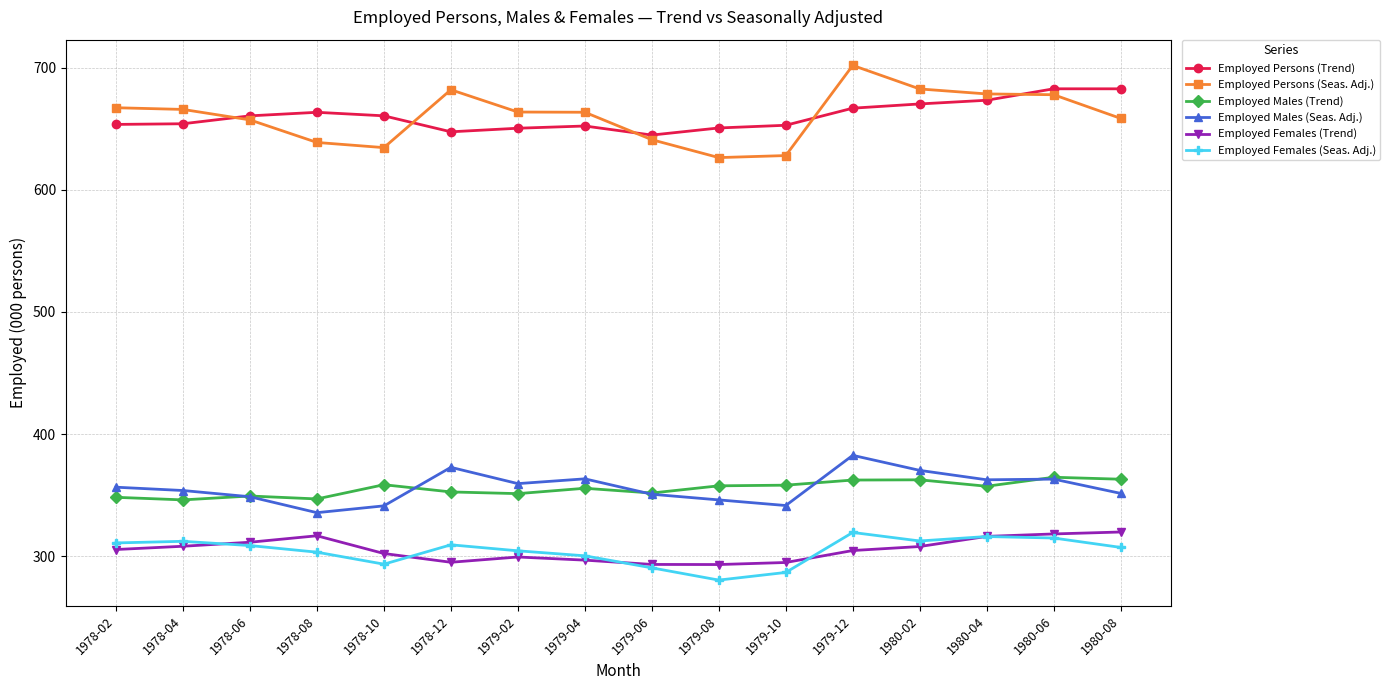

True or false: Employed Females (Trend) and Employed Males (Seas. Adj.) cross at least once.

False